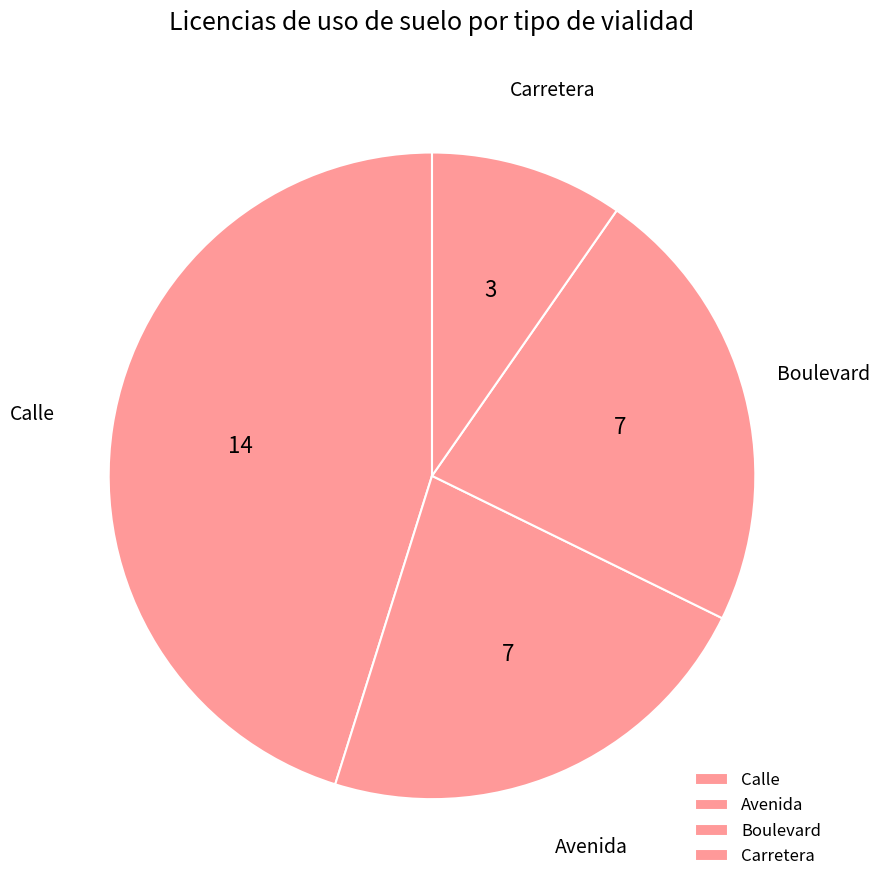

The Carretera slice represents 2% of the pie. True or false?

False